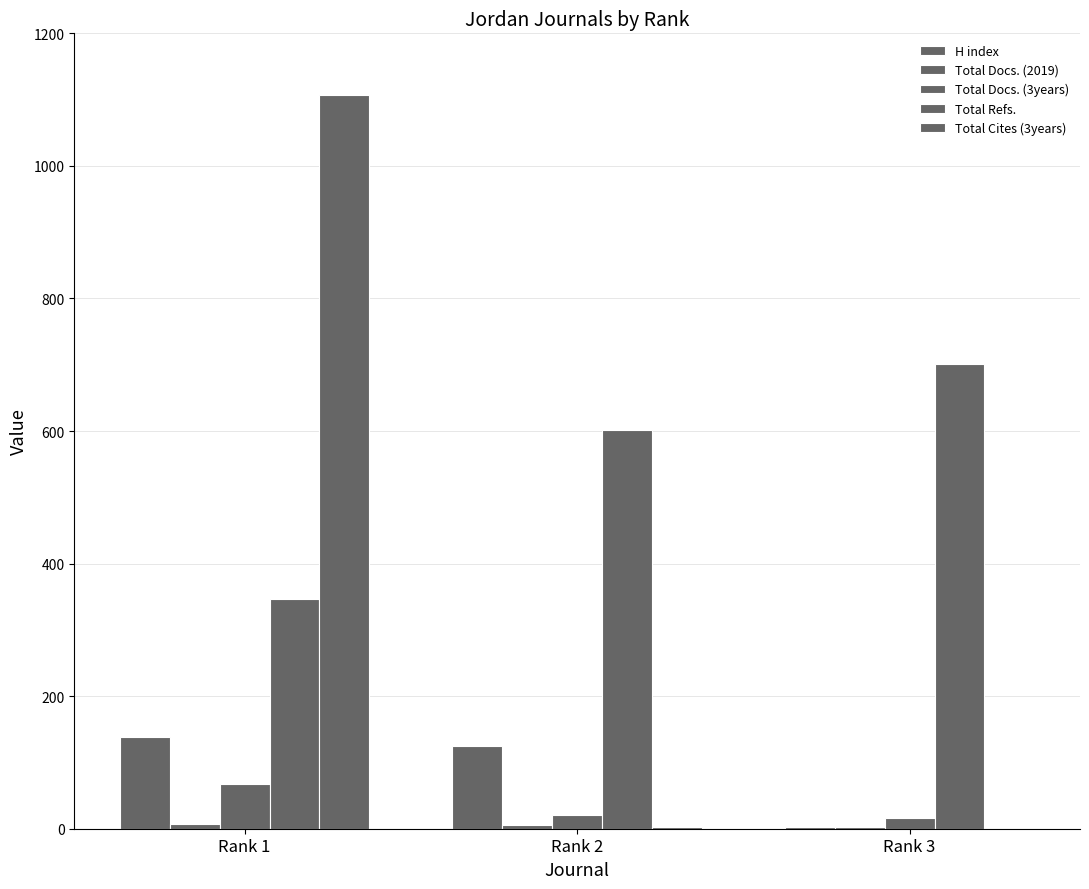

Where is H index nearest to the value 70?

Rank 2